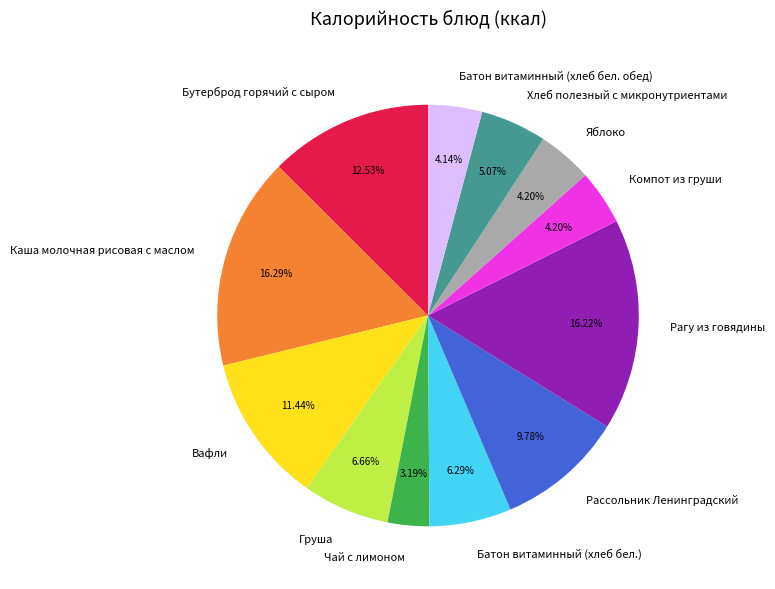

Is it true that Батон витаминный (хлеб бел.) is 13% of the pie?

False